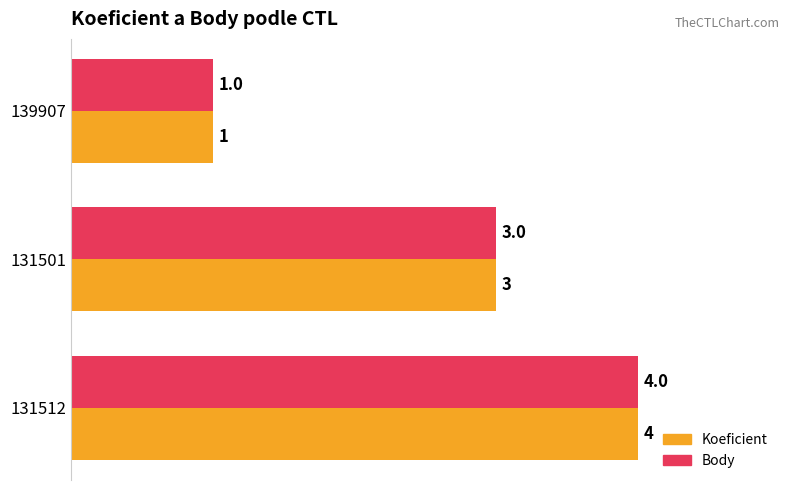

What is the average value of the Body series?

3